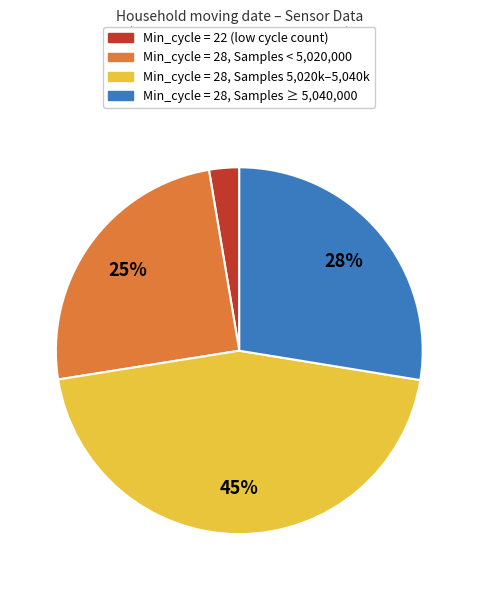

Does any single category account for the majority?

No